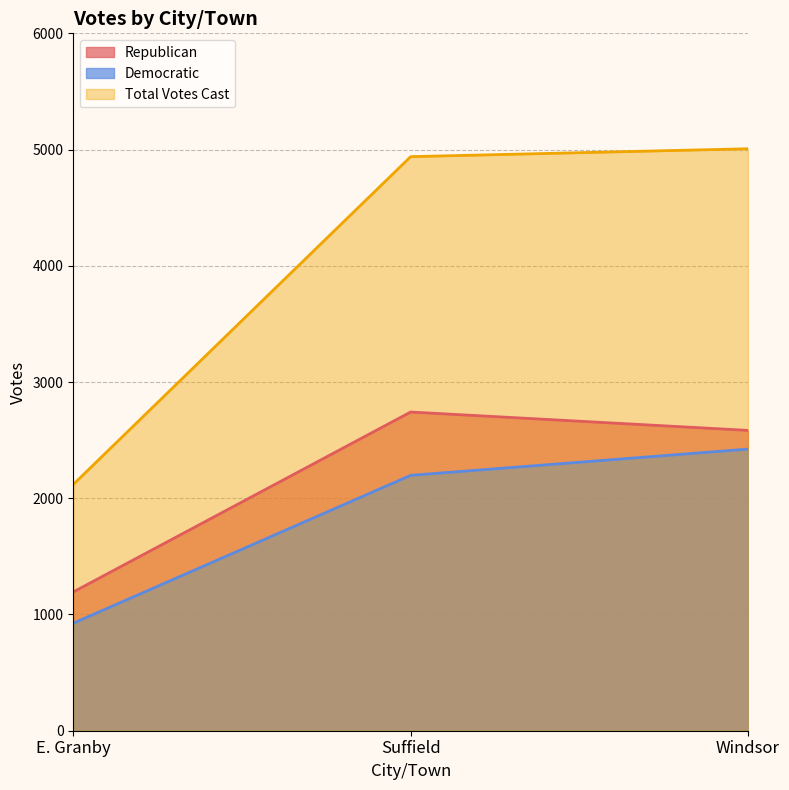

What is the average value of the Democratic series?

1848